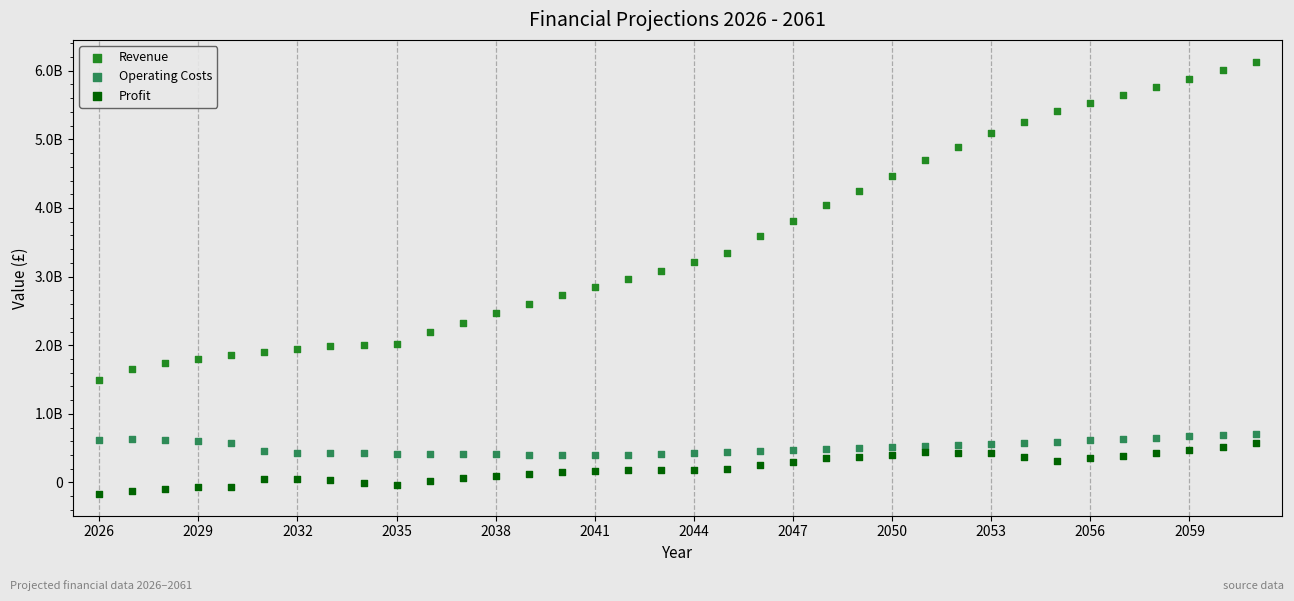

What are all the series names shown in the legend?

Revenue, Operating Costs, Profit